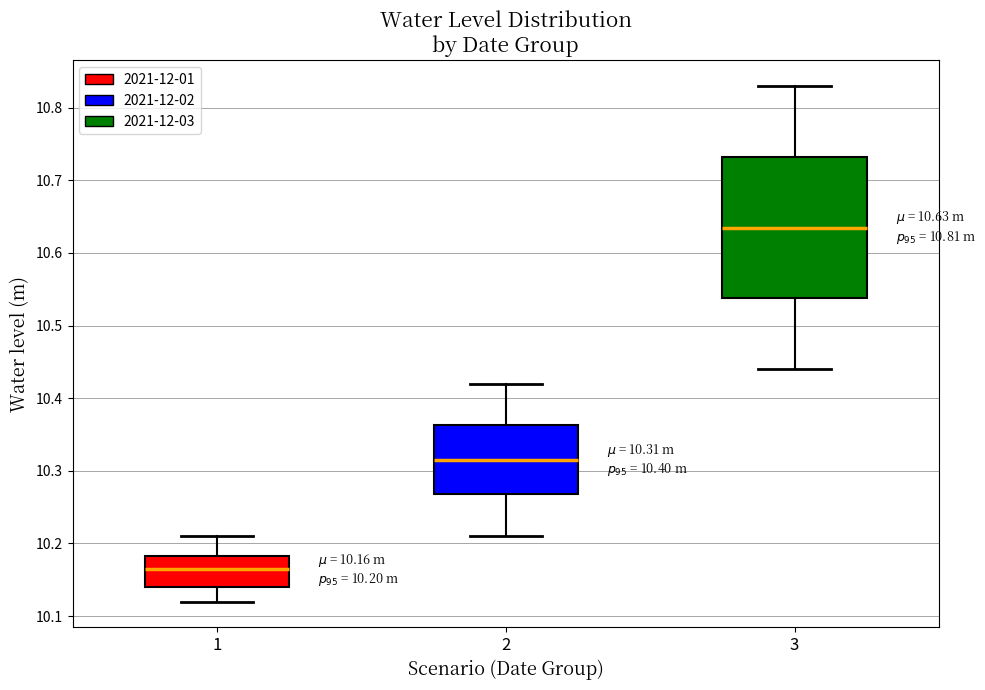

Which box's median line is the highest?

3